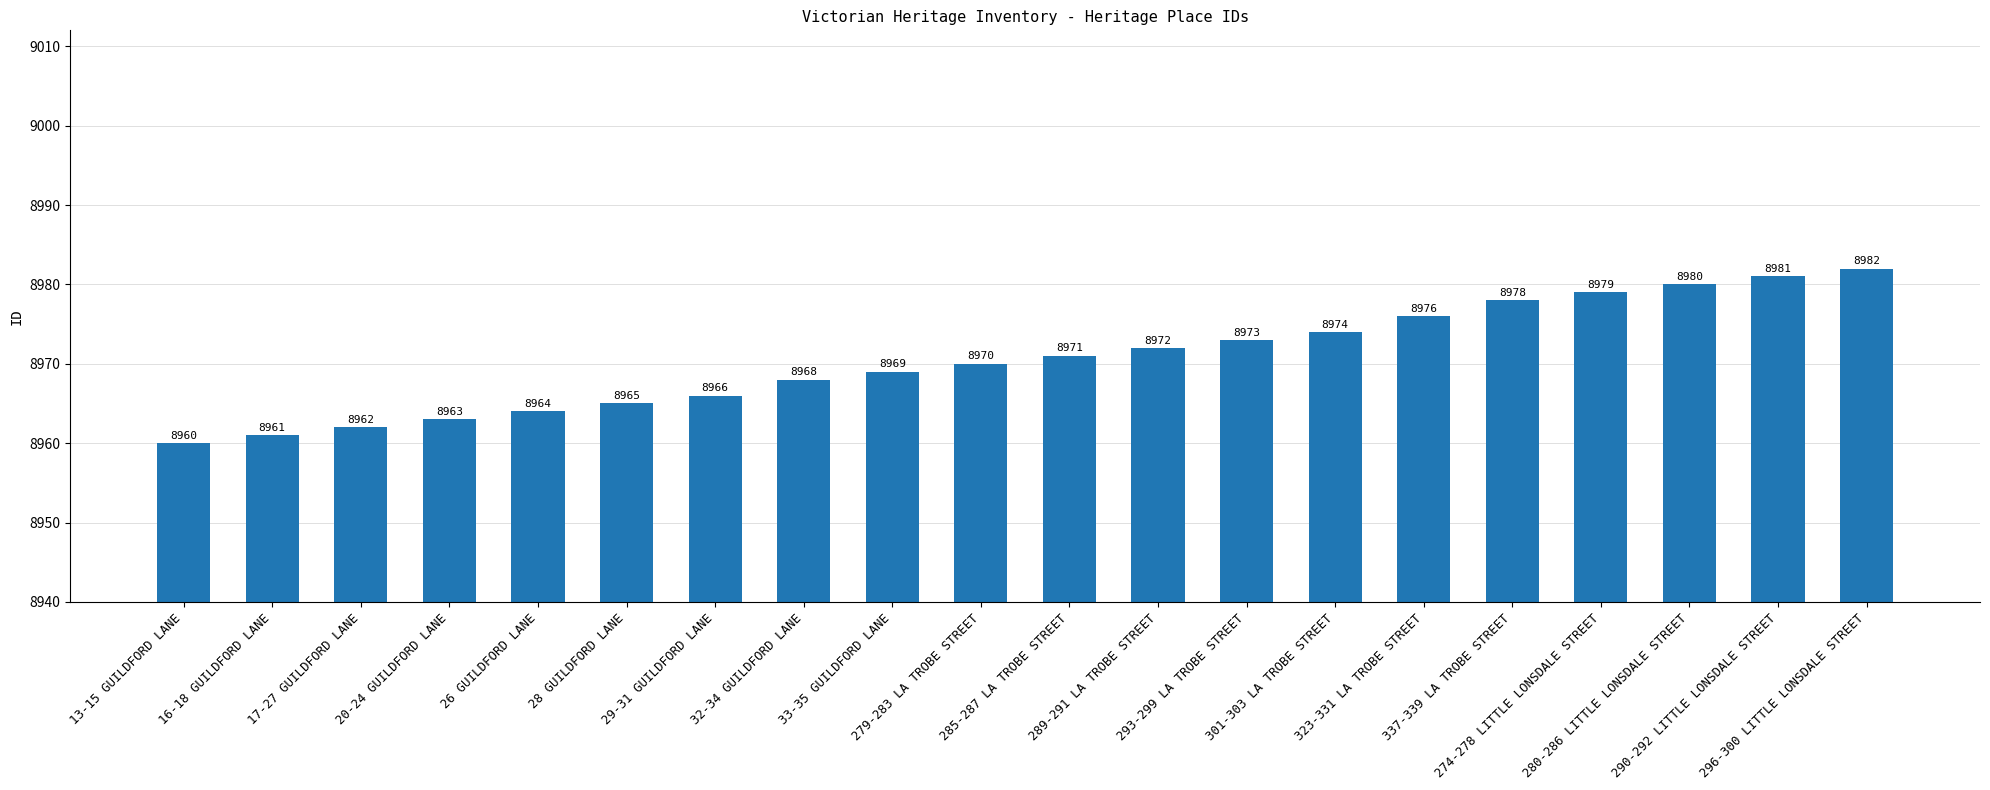

List the labels in order of value, largest first.

296-300 LITTLE LONSDALE STREET, 290-292 LITTLE LONSDALE STREET, 280-286 LITTLE LONSDALE STREET, 274-278 LITTLE LONSDALE STREET, 337-339 LA TROBE STREET, 323-331 LA TROBE STREET, 301-303 LA TROBE STREET, 293-299 LA TROBE STREET, 289-291 LA TROBE STREET, 285-287 LA TROBE STREET, 279-283 LA TROBE STREET, 33-35 GUILDFORD LANE, 32-34 GUILDFORD LANE, 29-31 GUILDFORD LANE, 28 GUILDFORD LANE, 26 GUILDFORD LANE, 20-24 GUILDFORD LANE, 17-27 GUILDFORD LANE, 16-18 GUILDFORD LANE, 13-15 GUILDFORD LANE